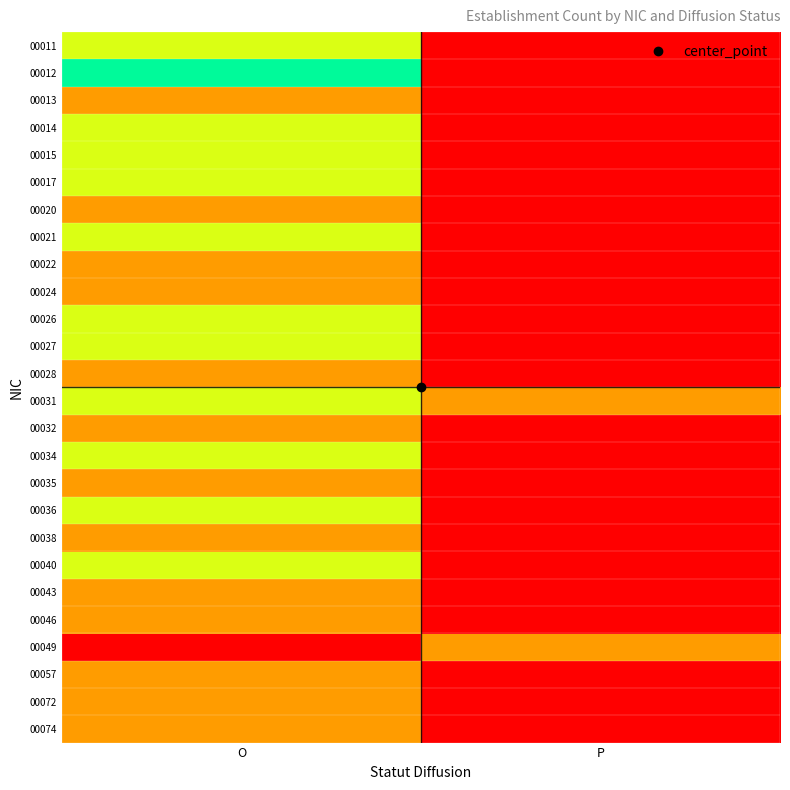

At which category is the sum across all series the highest?

O